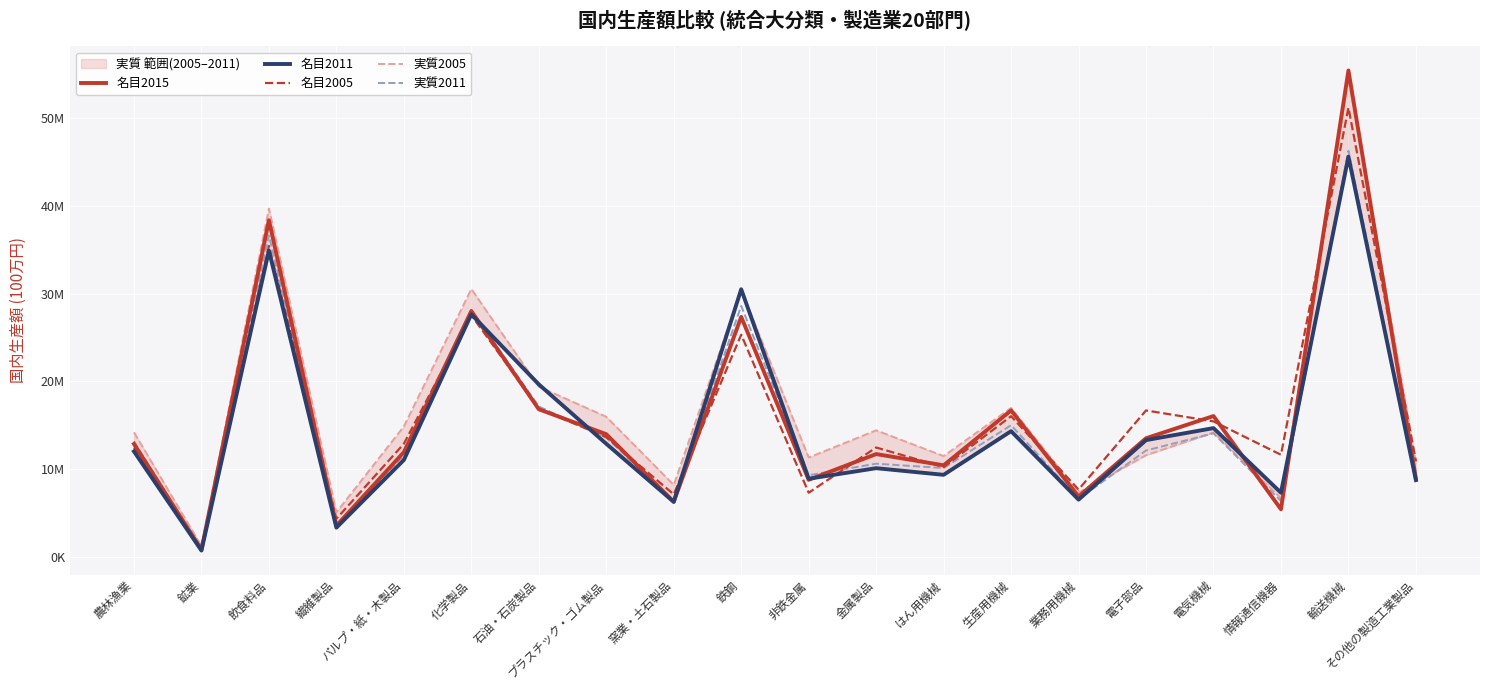

Which has a higher value, 輸送機械 or 電気機械?

輸送機械